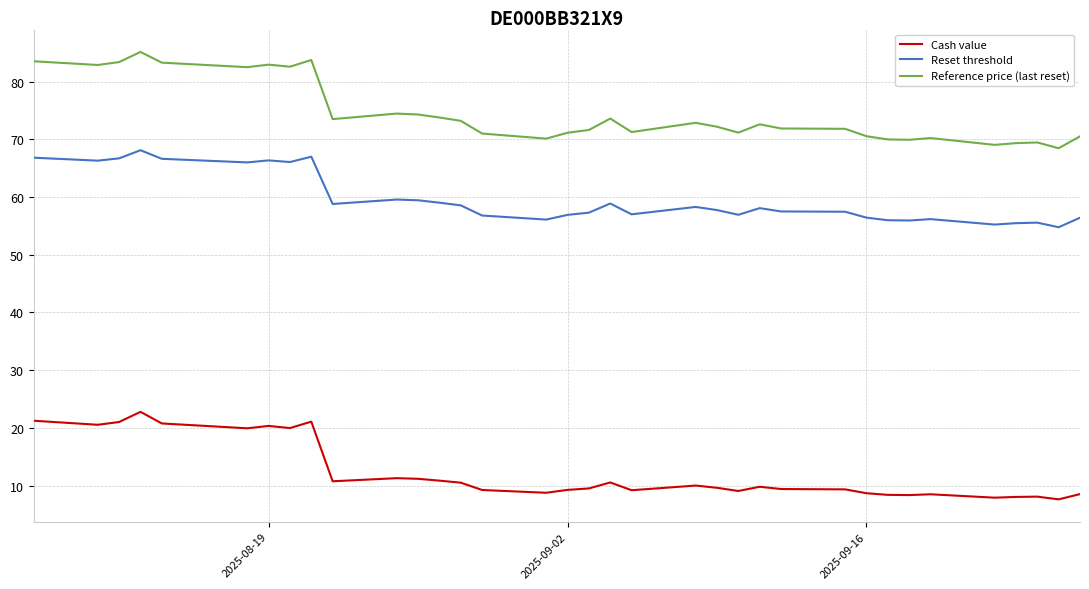

What are all the series names shown in the legend?

Cash value, Reset threshold, Reference price (last reset)